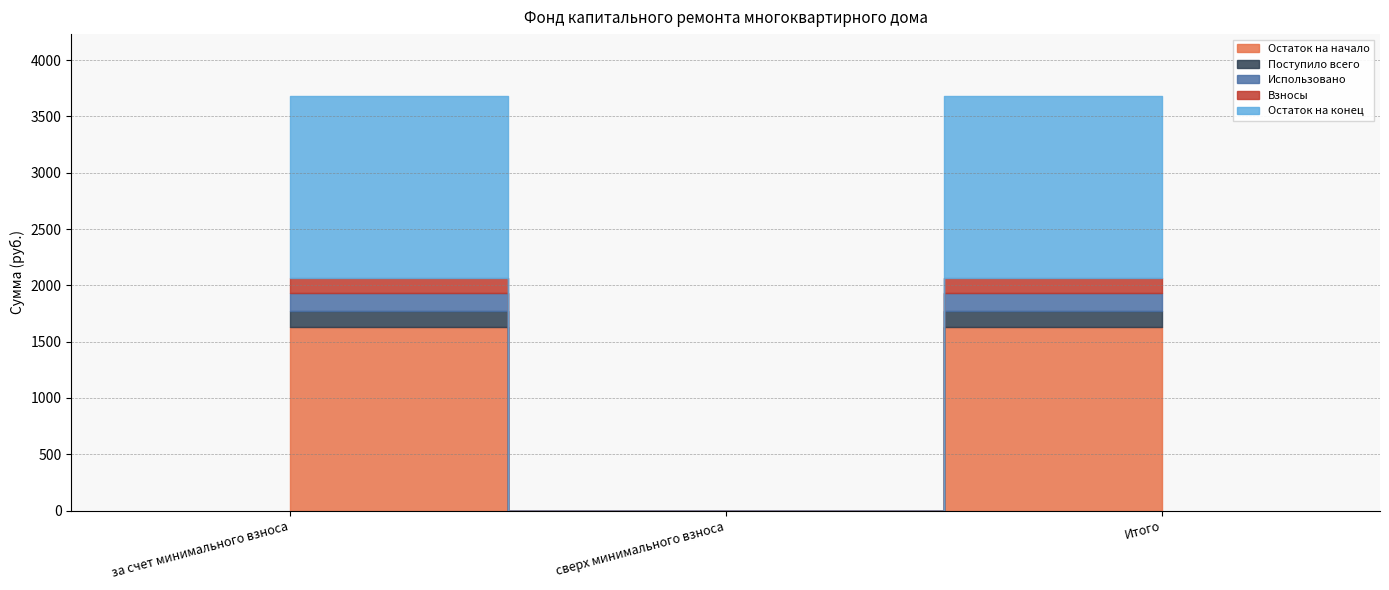

At which category does the chart reach its peak across all series?

за счет минимального взноса